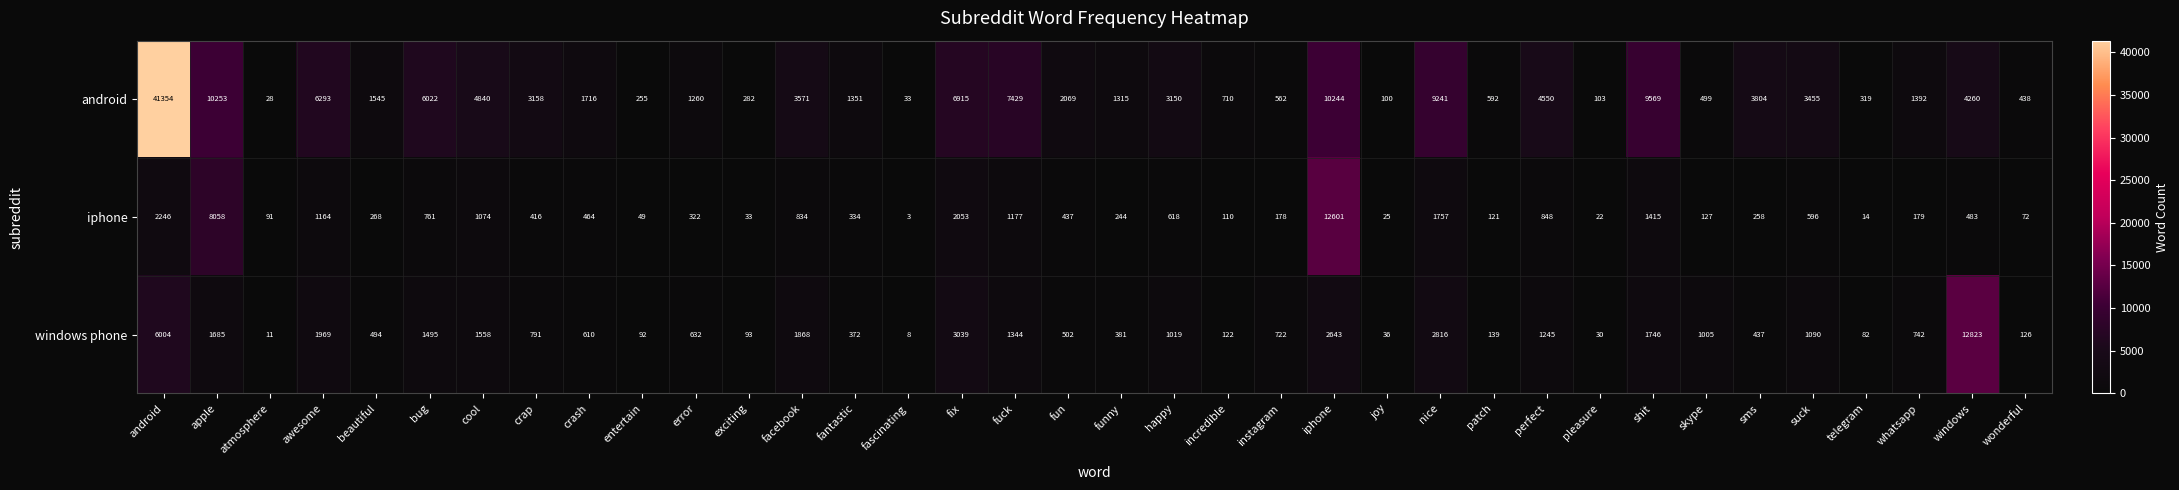

The value of android at telegram is 101. True or false?

False